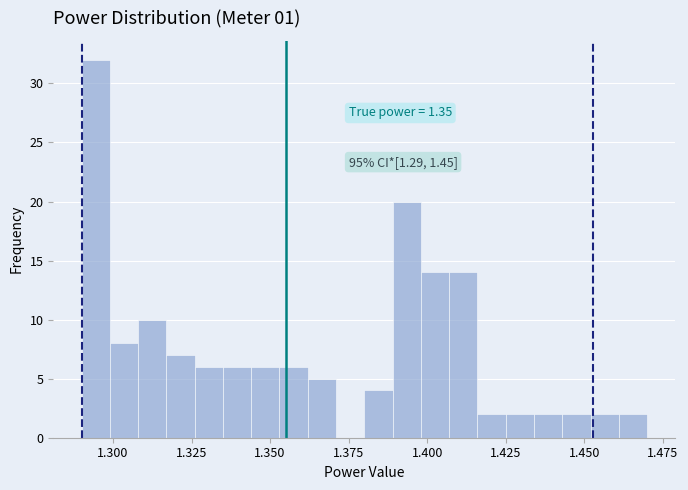

Read against the x-axis, roughly where is the centre of the tallest bar?

1.295